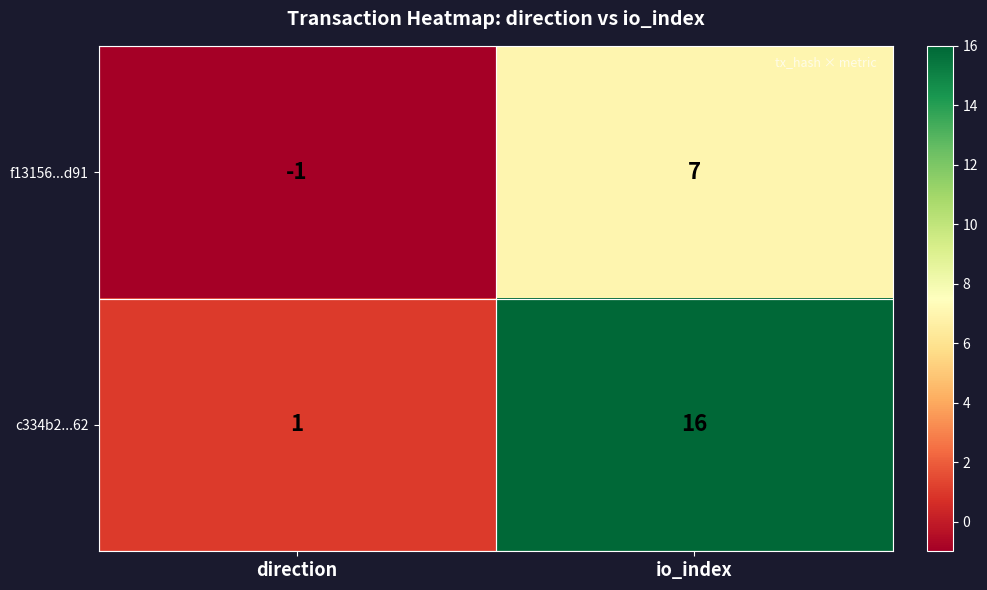

True or false: f13156...d91 has a value of 4 at io_index.

False